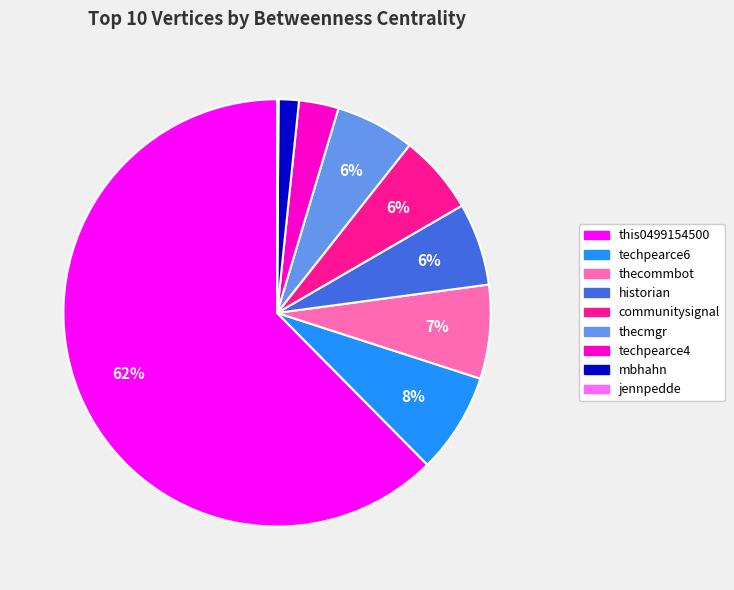

What is the largest slice in the pie chart?

this0499154500